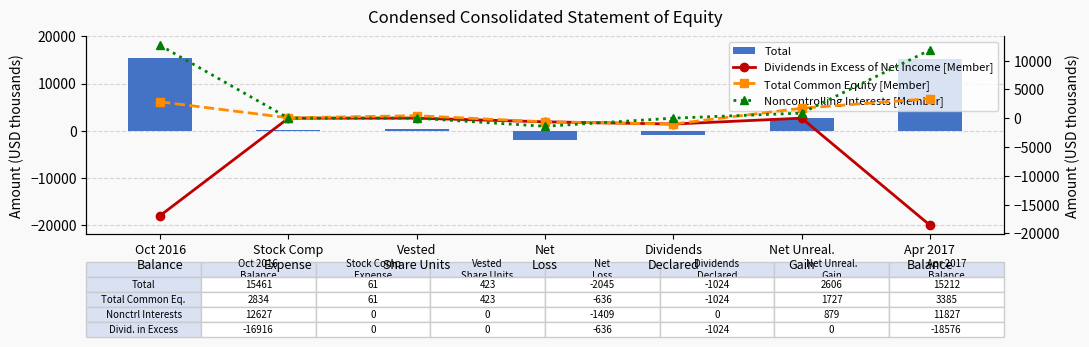

Rank the series by their maximum value, from highest to lowest.

Total, Noncontrolling Interests [Member], Total Common Equity [Member], Dividends in Excess of Net Income [Member]